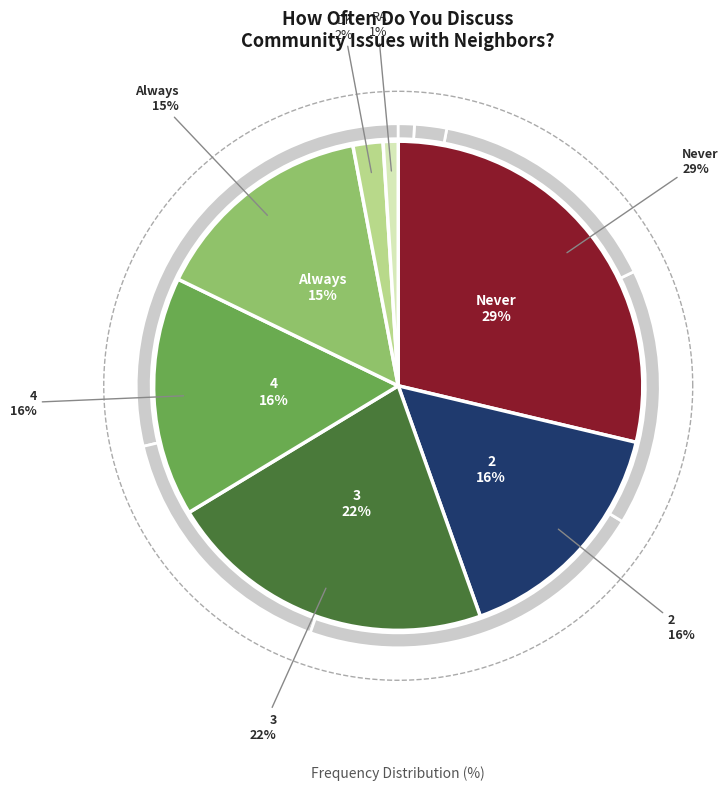

Between 2 and RA, which is larger?

2